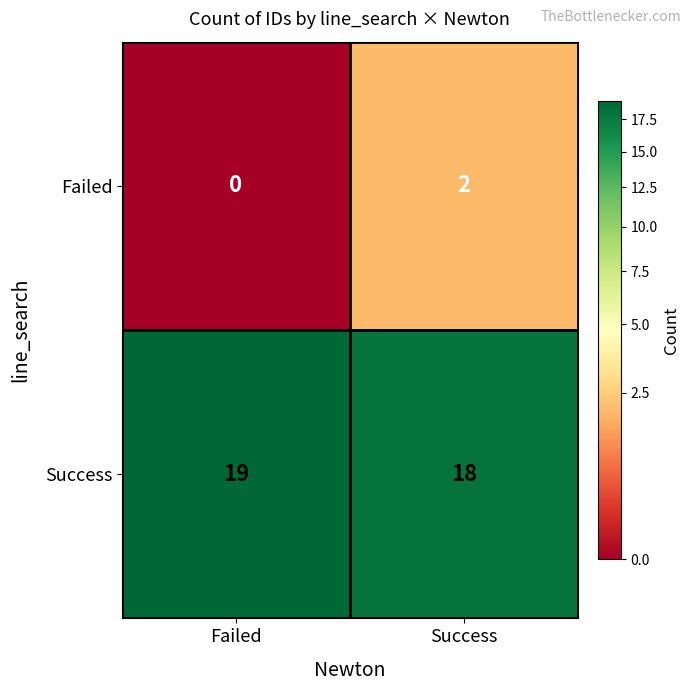

At which label is Success closest to 18?

Success